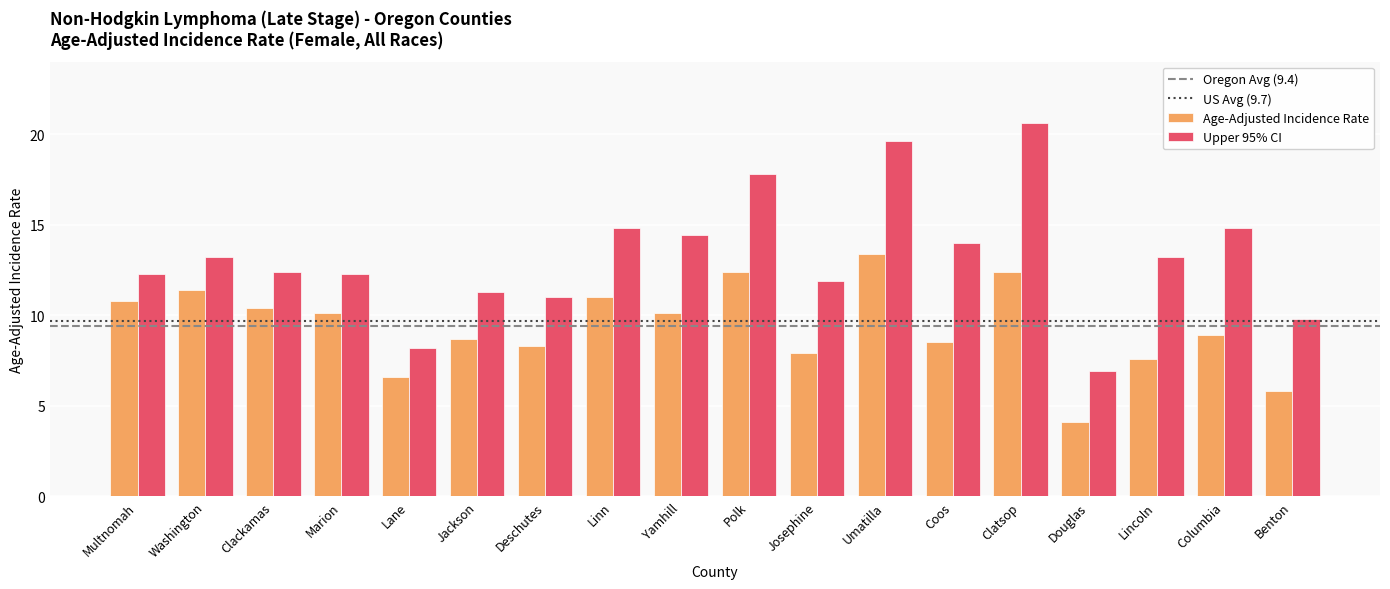

Rank the series by their average value, from lowest to highest.

Age-Adjusted Incidence Rate, Upper 95% CI